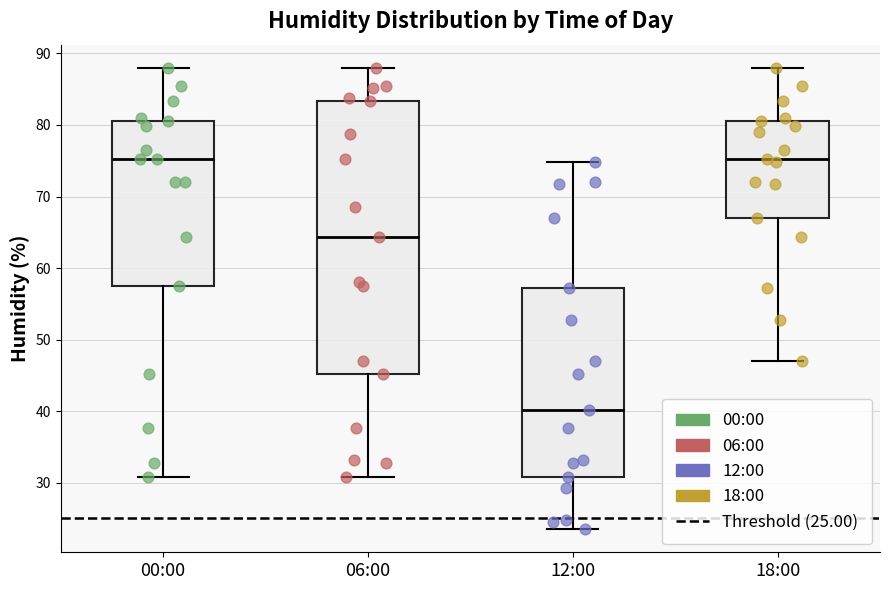

Reading left to right, transcribe this box plot: for each box, give where its median line is, the range the box spans, and where its two whiskers end, as read against the y-axis. The values are not printed on the chart, so give them approximately, as read against the axis.

00:00: median 75, box 58 to 81, whiskers 31 to 88
06:00: median 64, box 45 to 83, whiskers 31 to 88
12:00: median 40, box 31 to 57, whiskers 24 to 75
18:00: median 75, box 67 to 81, whiskers 47 to 88